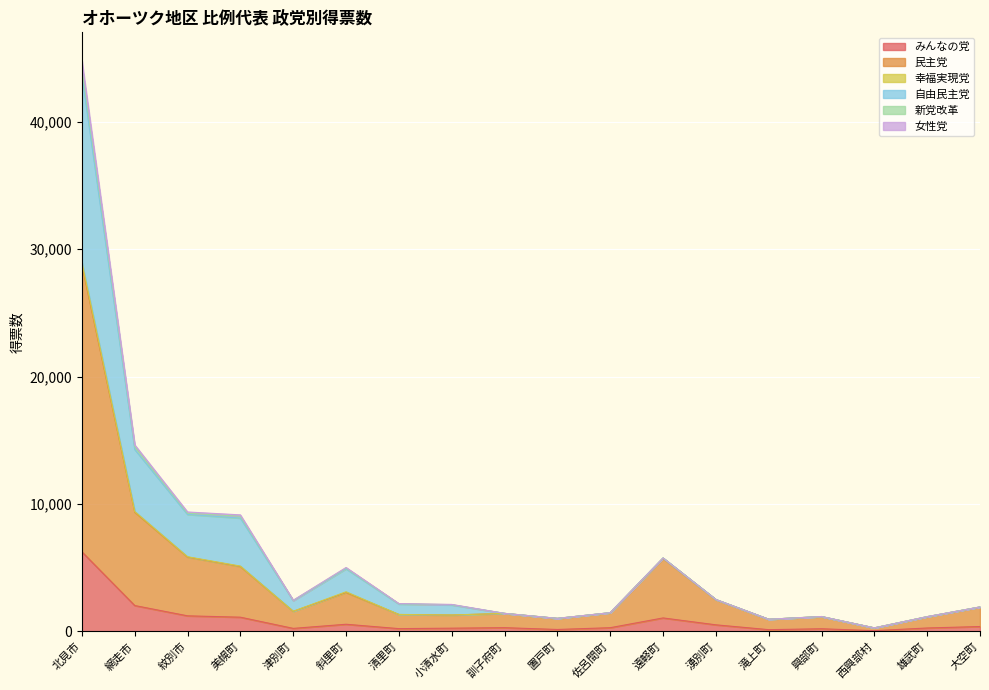

How many interior local peaks does the みんなの党 series have?

4